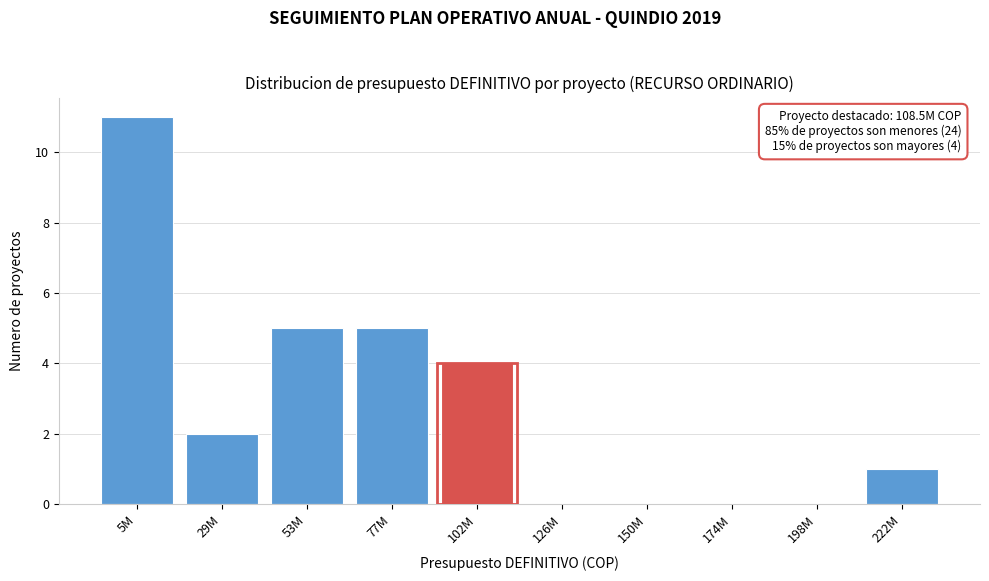

Reading left to right, transcribe all the data shown in this chart.

5M=11	29M=2	53M=5	77M=5	102M=4	126M=0	150M=0	174M=0	198M=0	222M=1